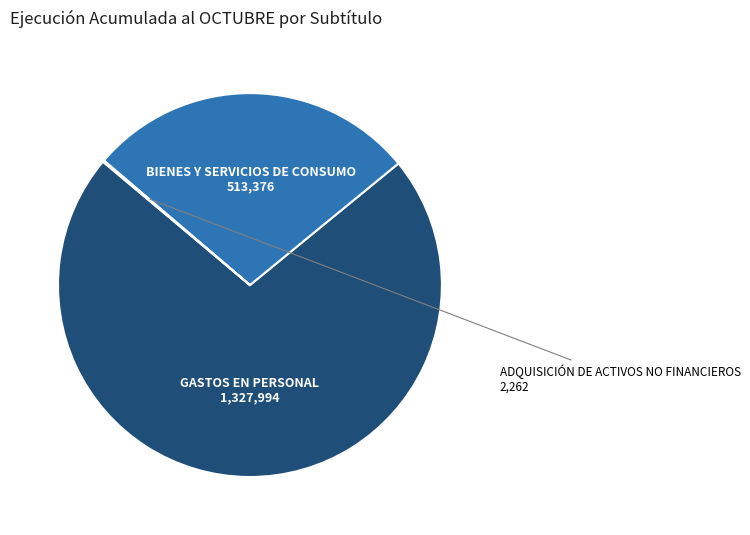

Which slice represents more than half of the pie?

GASTOS EN PERSONAL